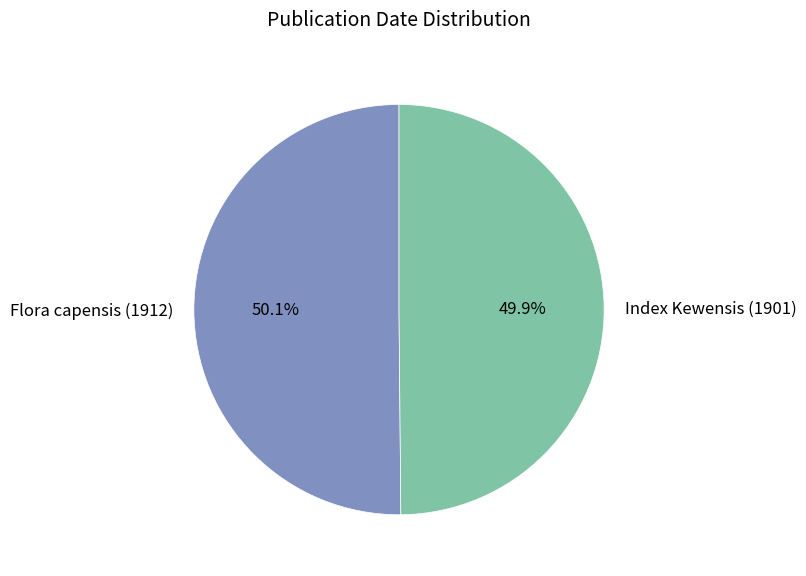

Combined, do Index Kewensis (1901) and Flora capensis (1912) account for over 50%?

Yes